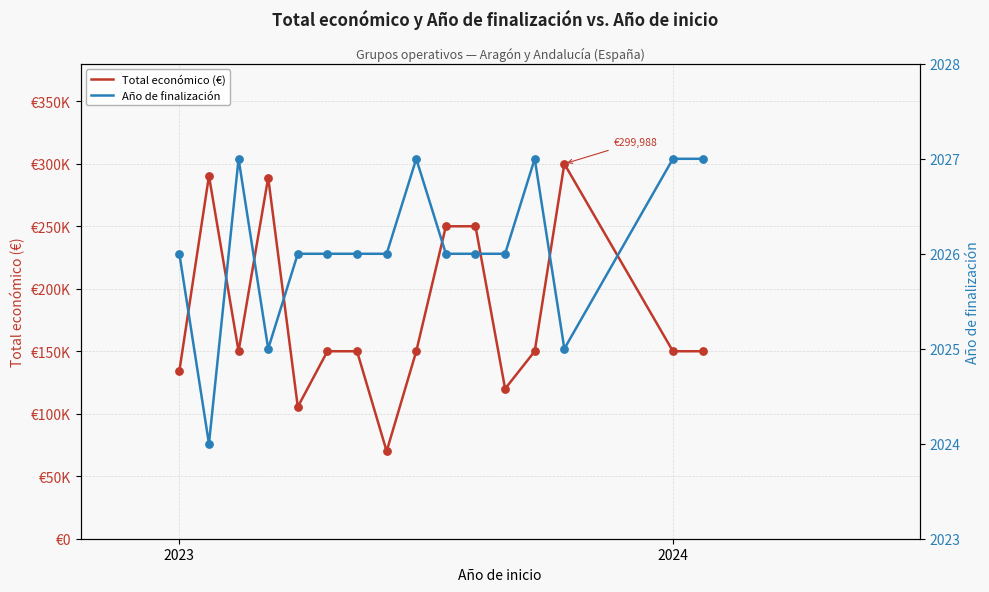

Which series reaches the minimum Y coordinate?

Año de finalización